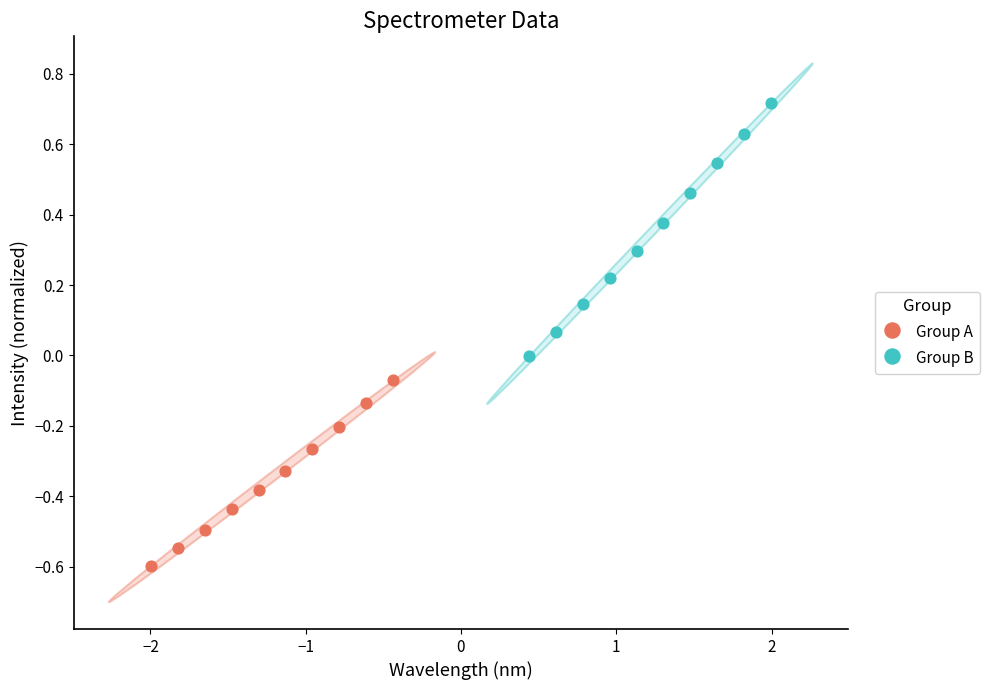

Which series contains the lowest Y value?

Group A